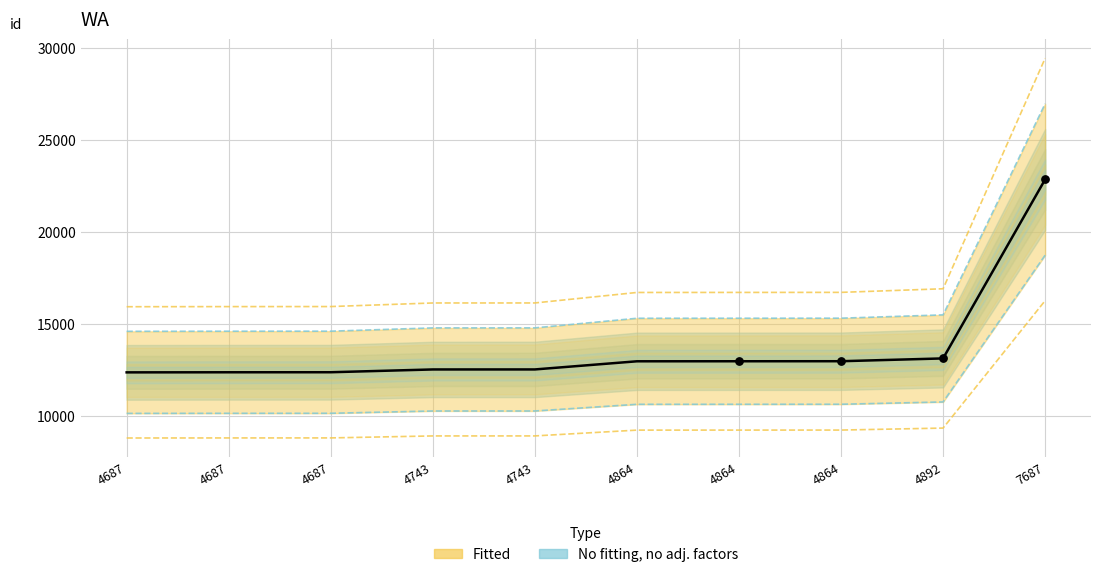

Approximately how many times larger is the value at 4892 compared to 4687?

1.1